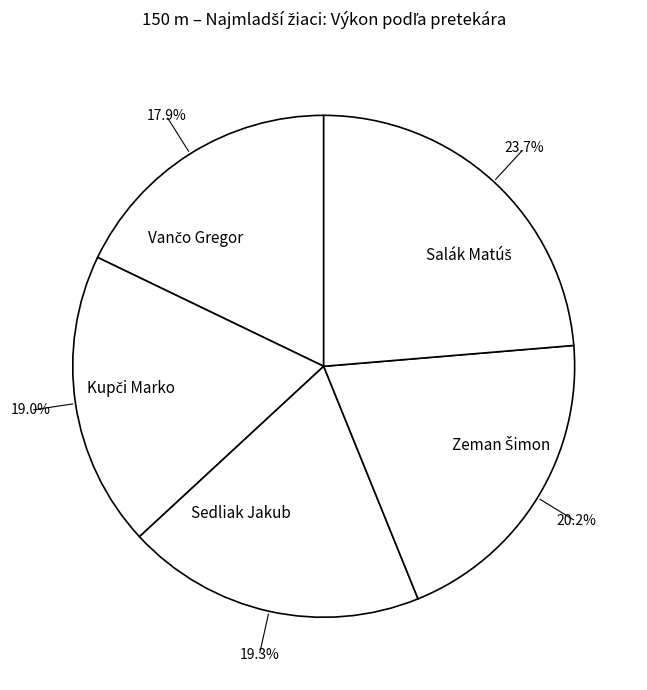

Count the number of slices in the pie.

5